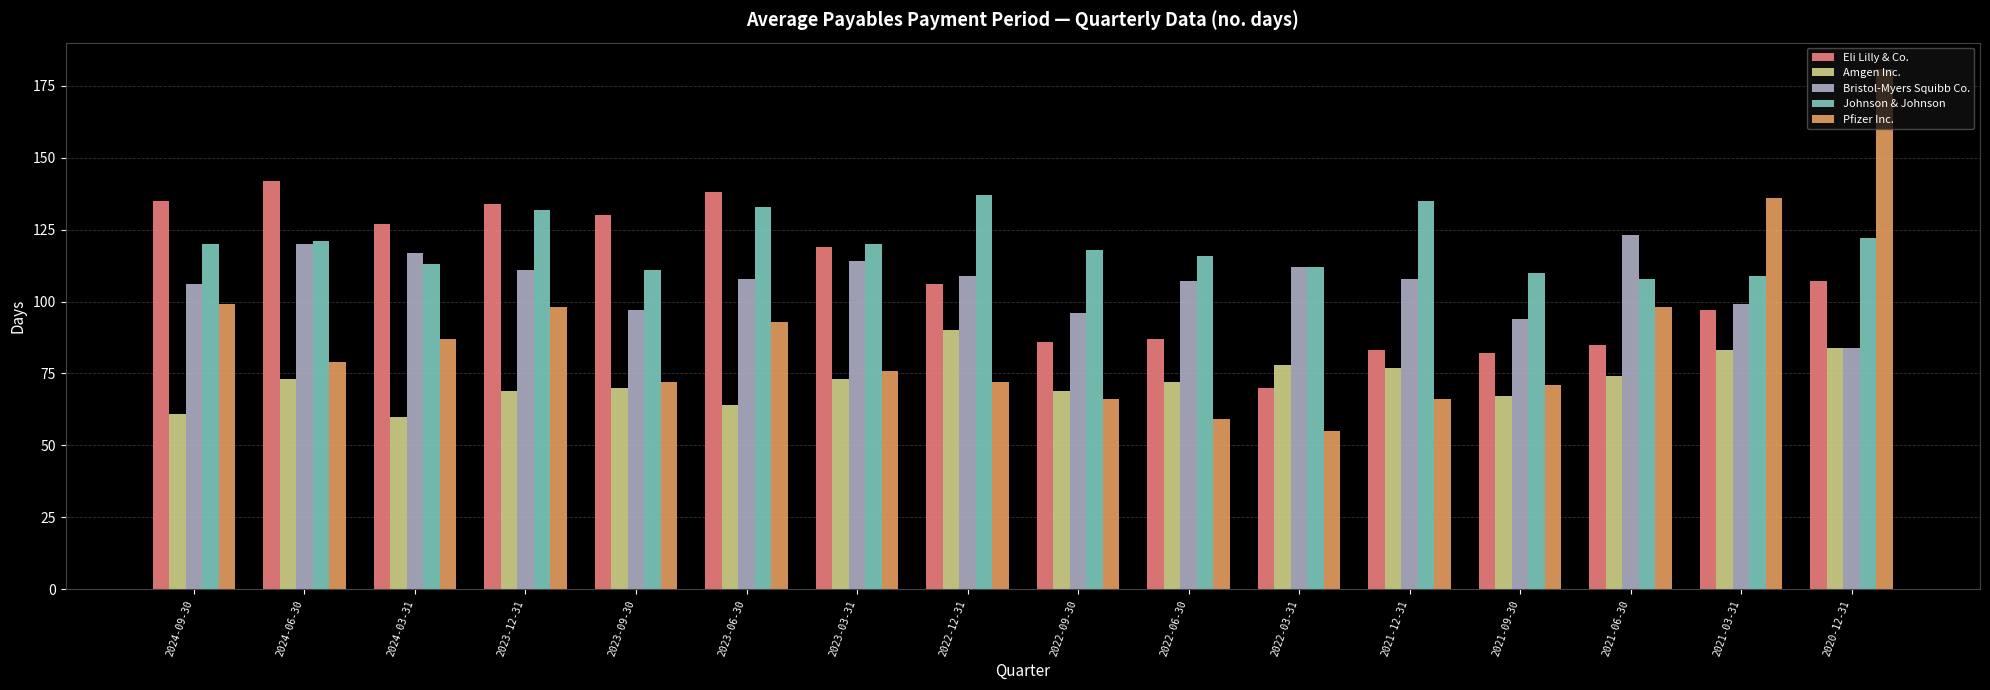

What is the sum of the Amgen Inc. values at 2024-03-31 and 2023-12-31?

129